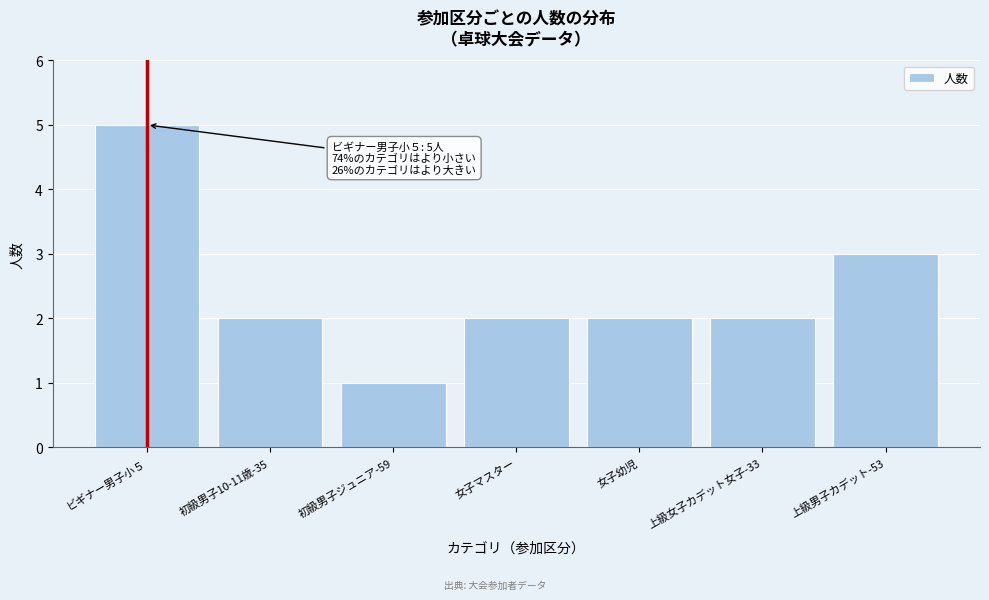

Reading left to right, list all the values displayed in this chart.

5	2	1	2	2	2	3